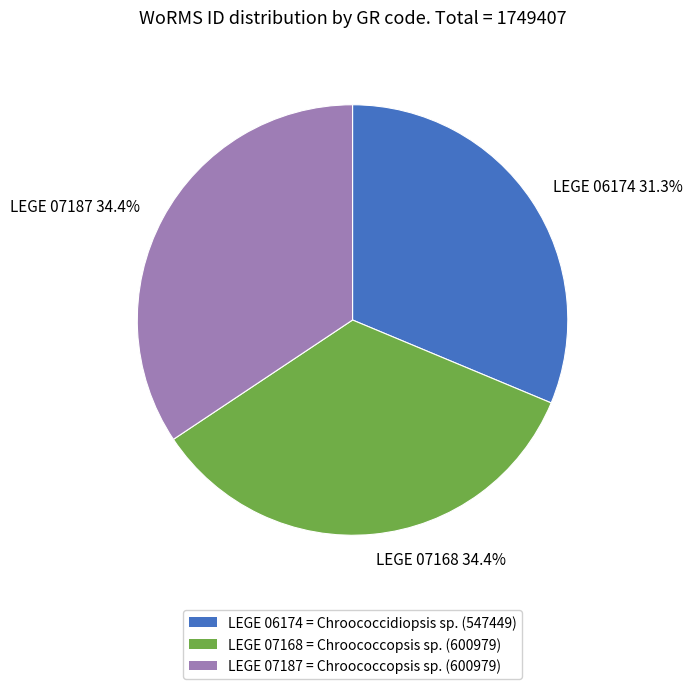

What is the total percentage of LEGE 06174 and LEGE 07187?

65.6%